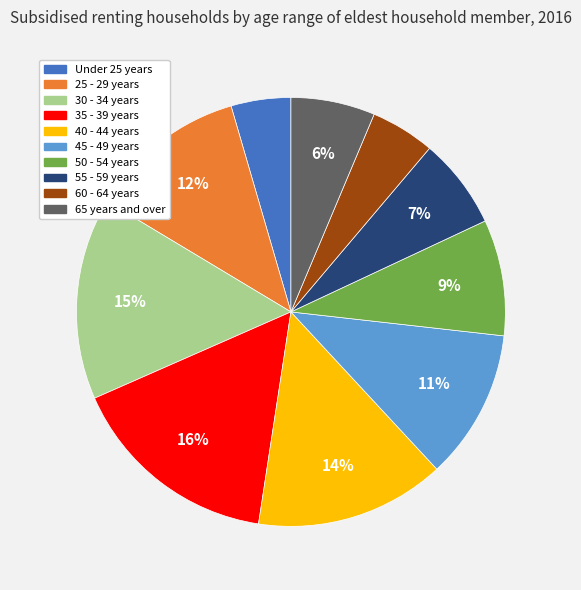

How many segments does this pie chart have?

10